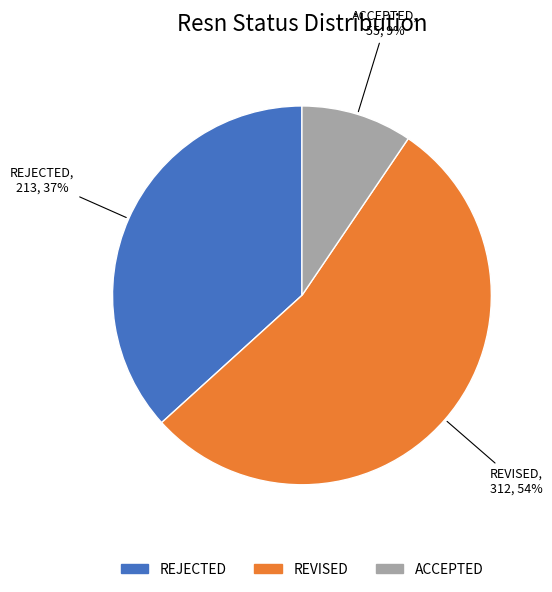

To the nearest percent, what is the average slice percentage?

33%